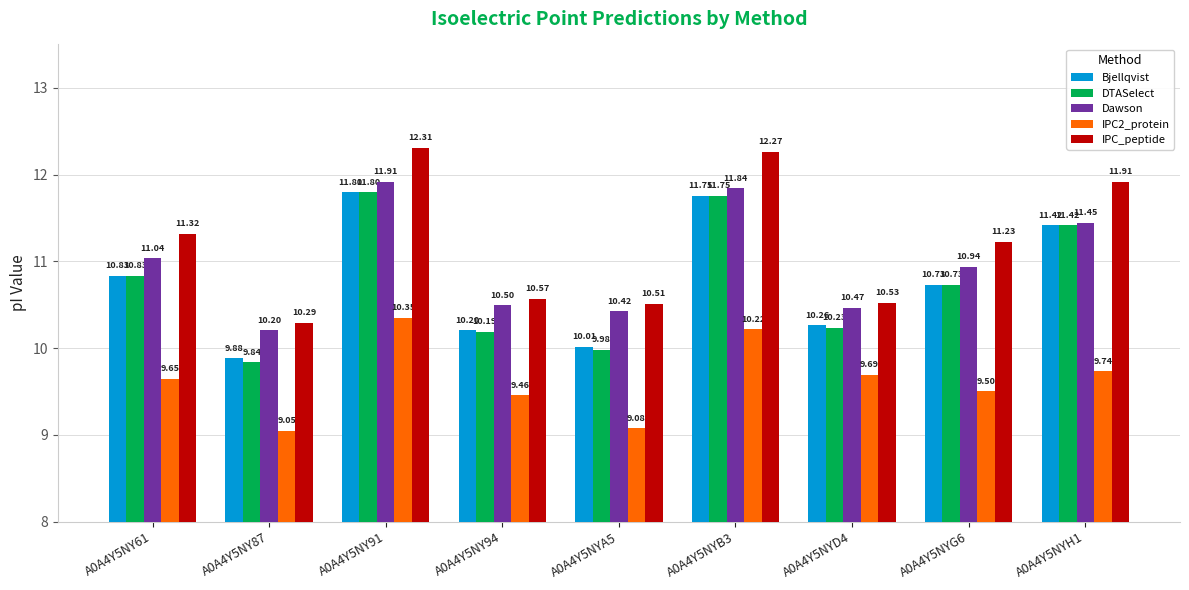

Is it true that IPC2_protein equals 13.1 at A0A4Y5NYA5?

False